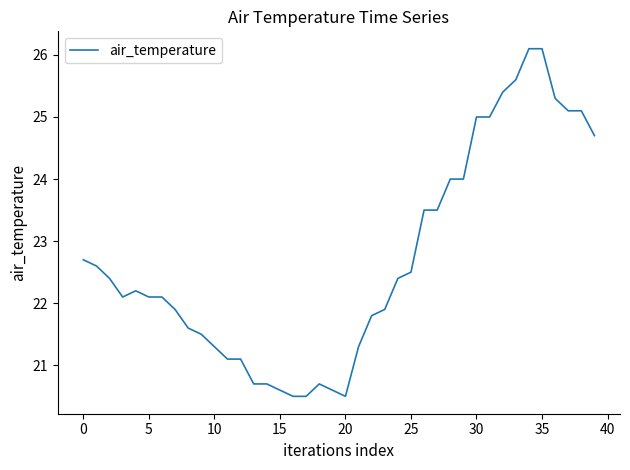

What is the minimum value shown in the chart?

20.5